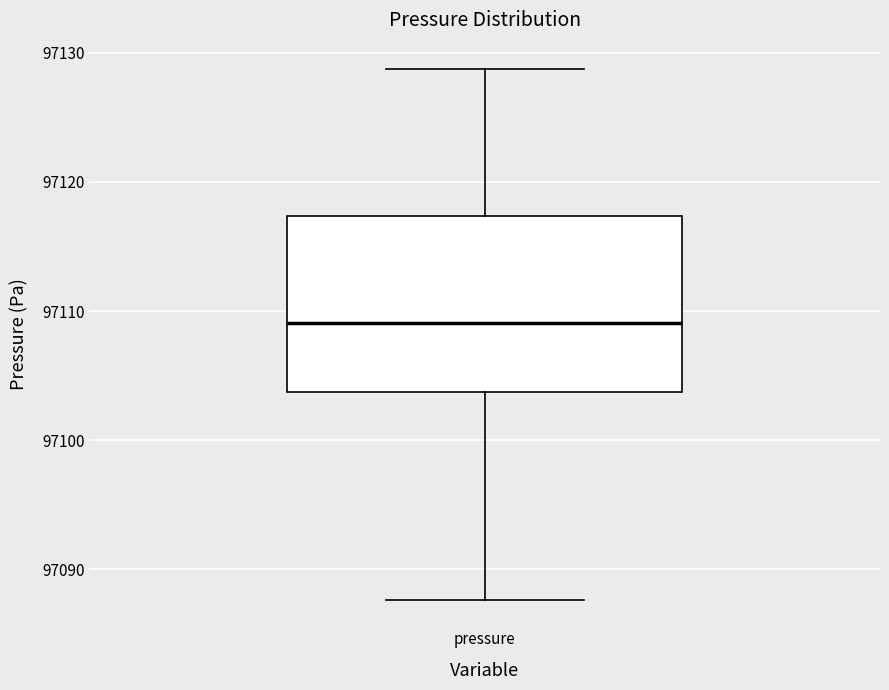

Transcribe this box plot: give where the median line is, the range the box spans, and where the two whiskers end, as read against the y-axis. The values are not printed on the chart, so give them approximately, as read against the axis.

median 97109, box 97104 to 97117, whiskers 97088 to 97129